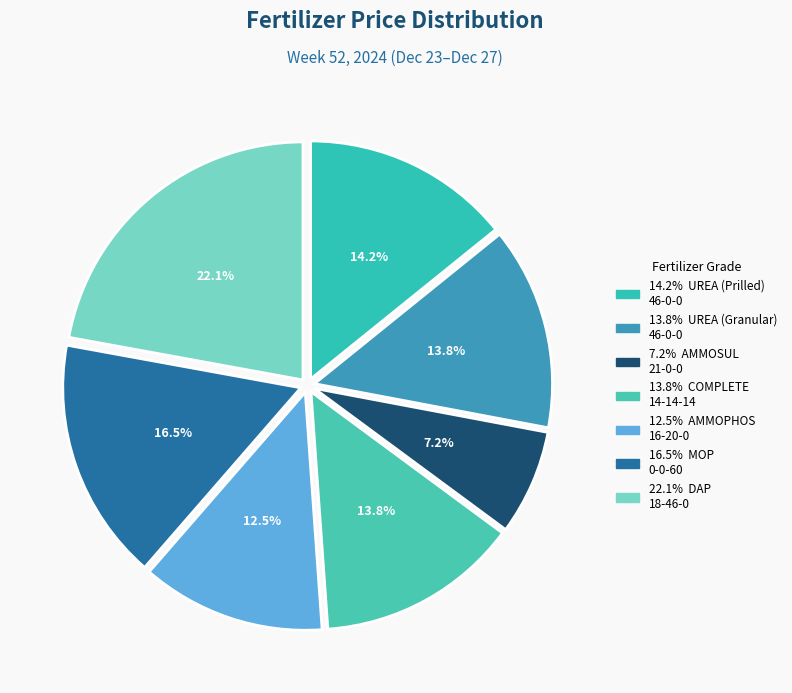

Does any single category account for the majority?

No